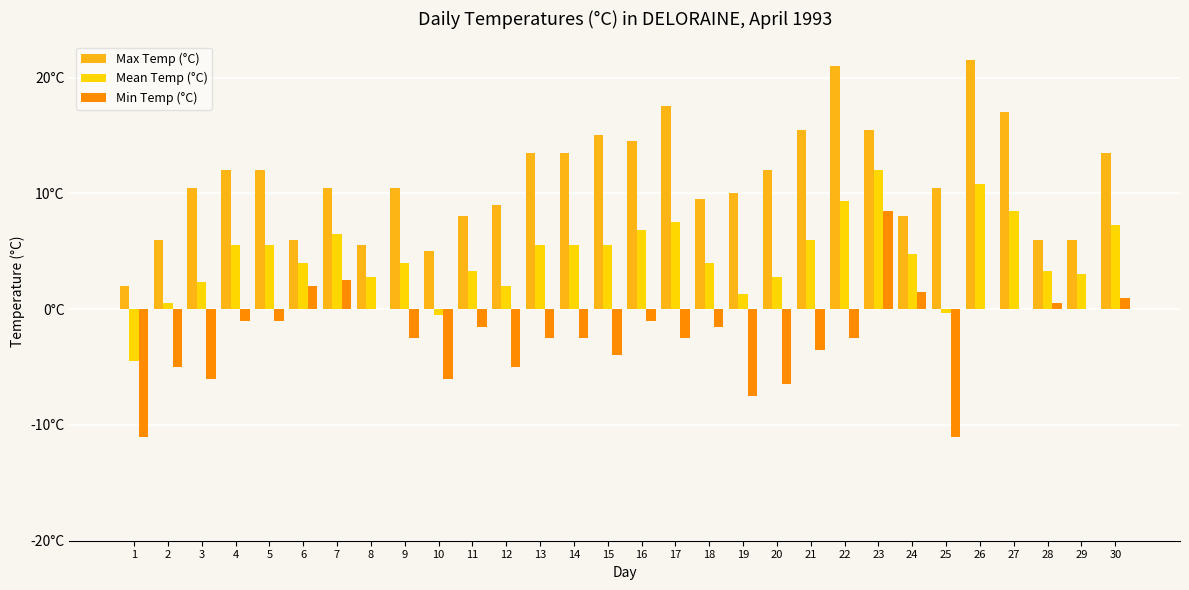

What is the difference between the second highest and second lowest values in the Max Temp (°C) series?

16.0